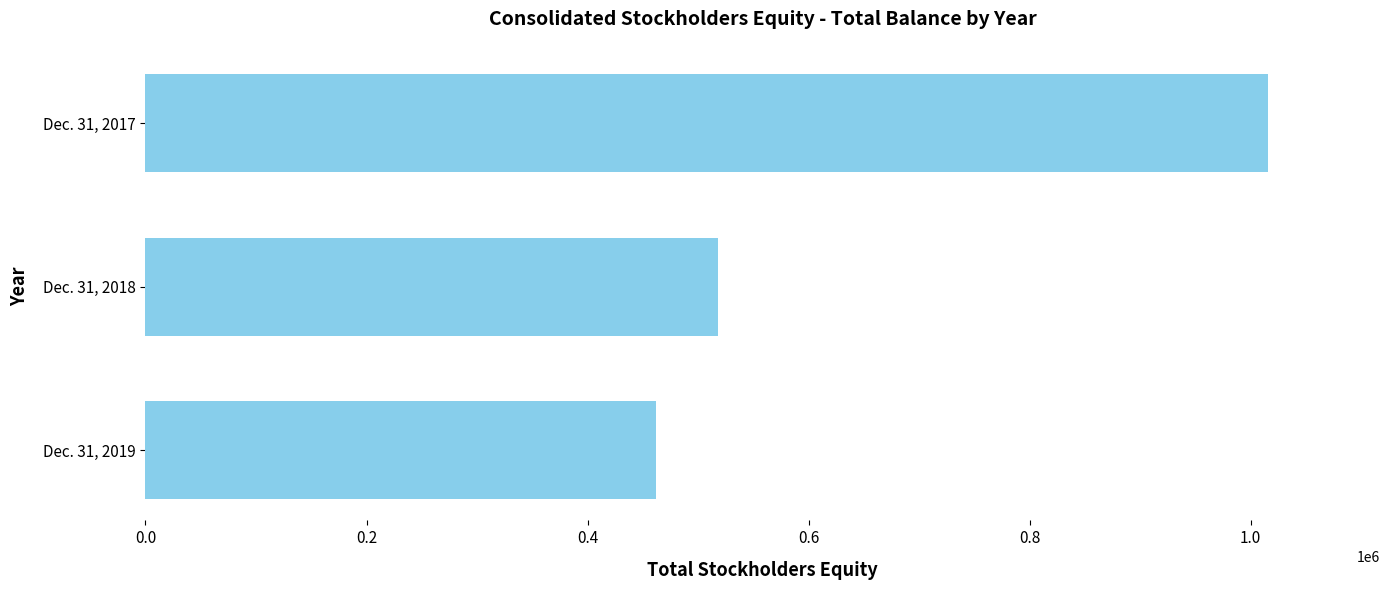

What is the difference between the maximum and minimum values?

553325